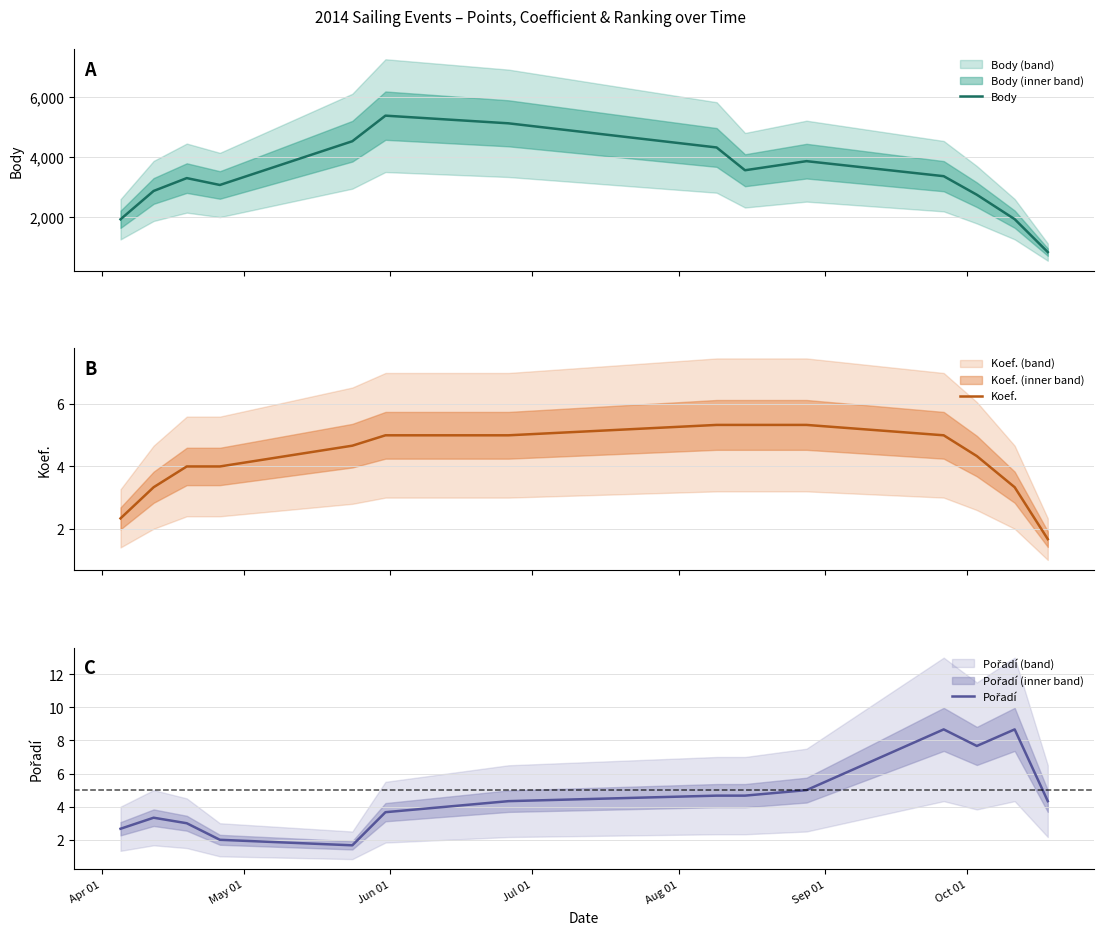

In Body, how many points are lower than both neighbors (excluding endpoints)?

2